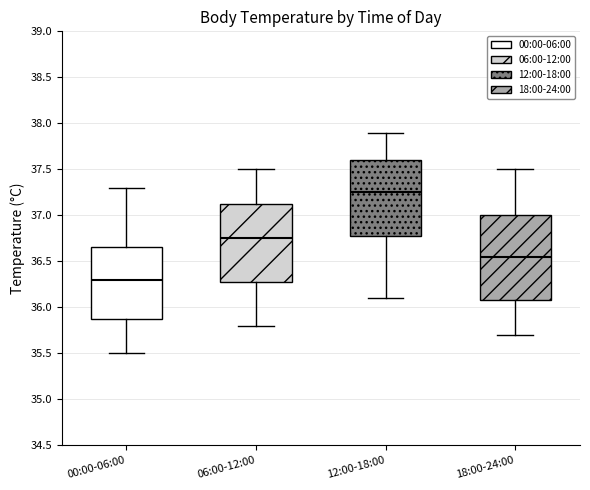

Which box has the lowest median line?

00:00-06:00